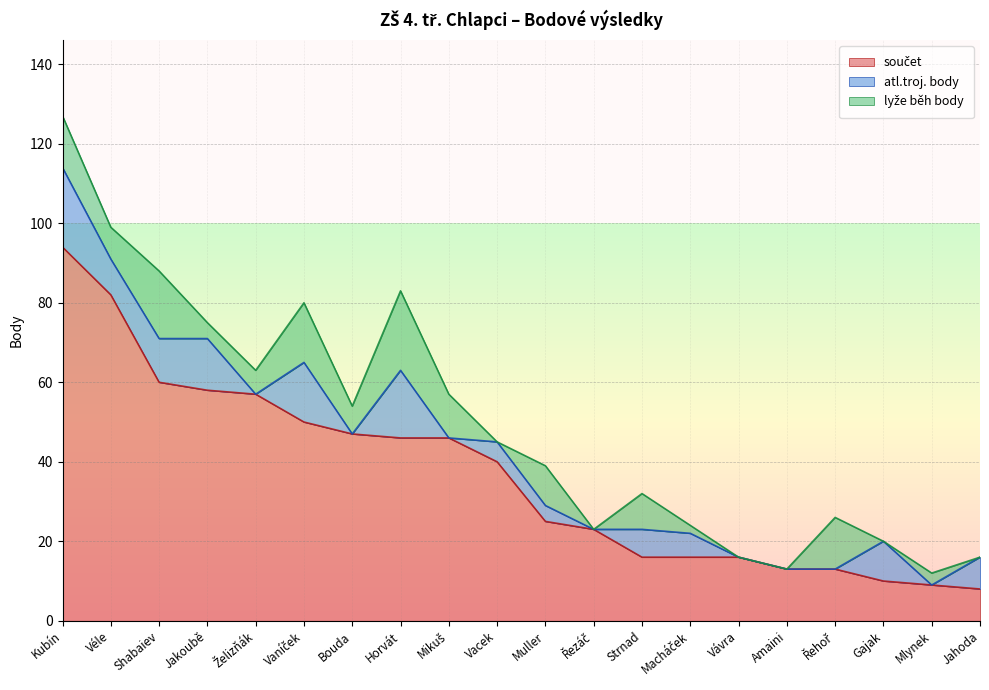

Which has a higher value, Řezáč or Jakoubě?

Jakoubě